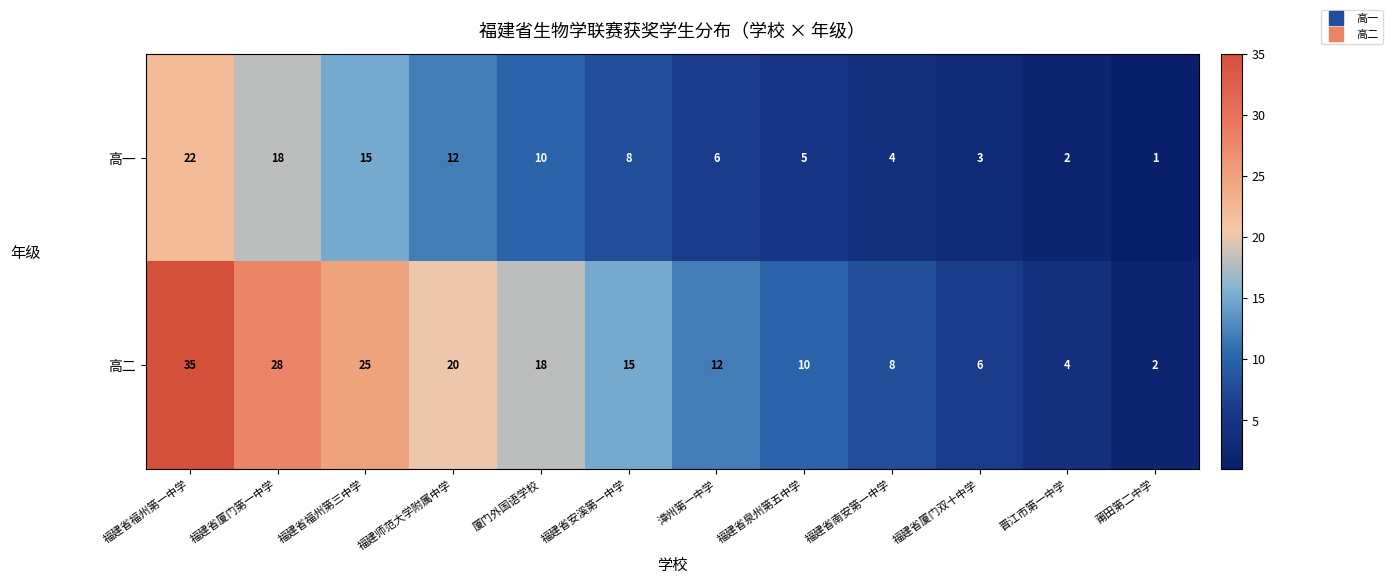

At which category does the chart reach its minimum across all series?

莆田第二中学